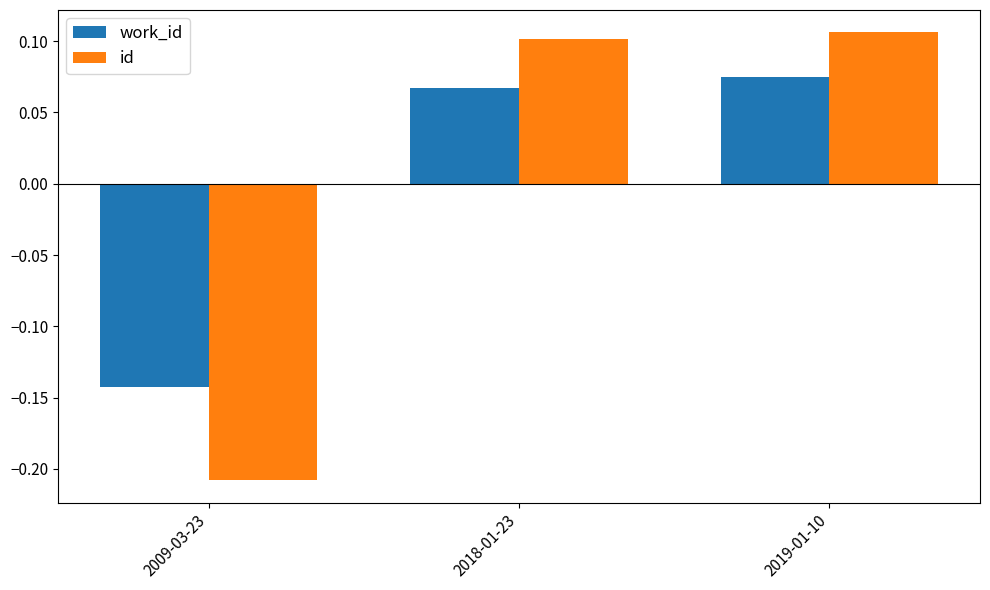

At which label is work_id closest to 0?

2018-01-23